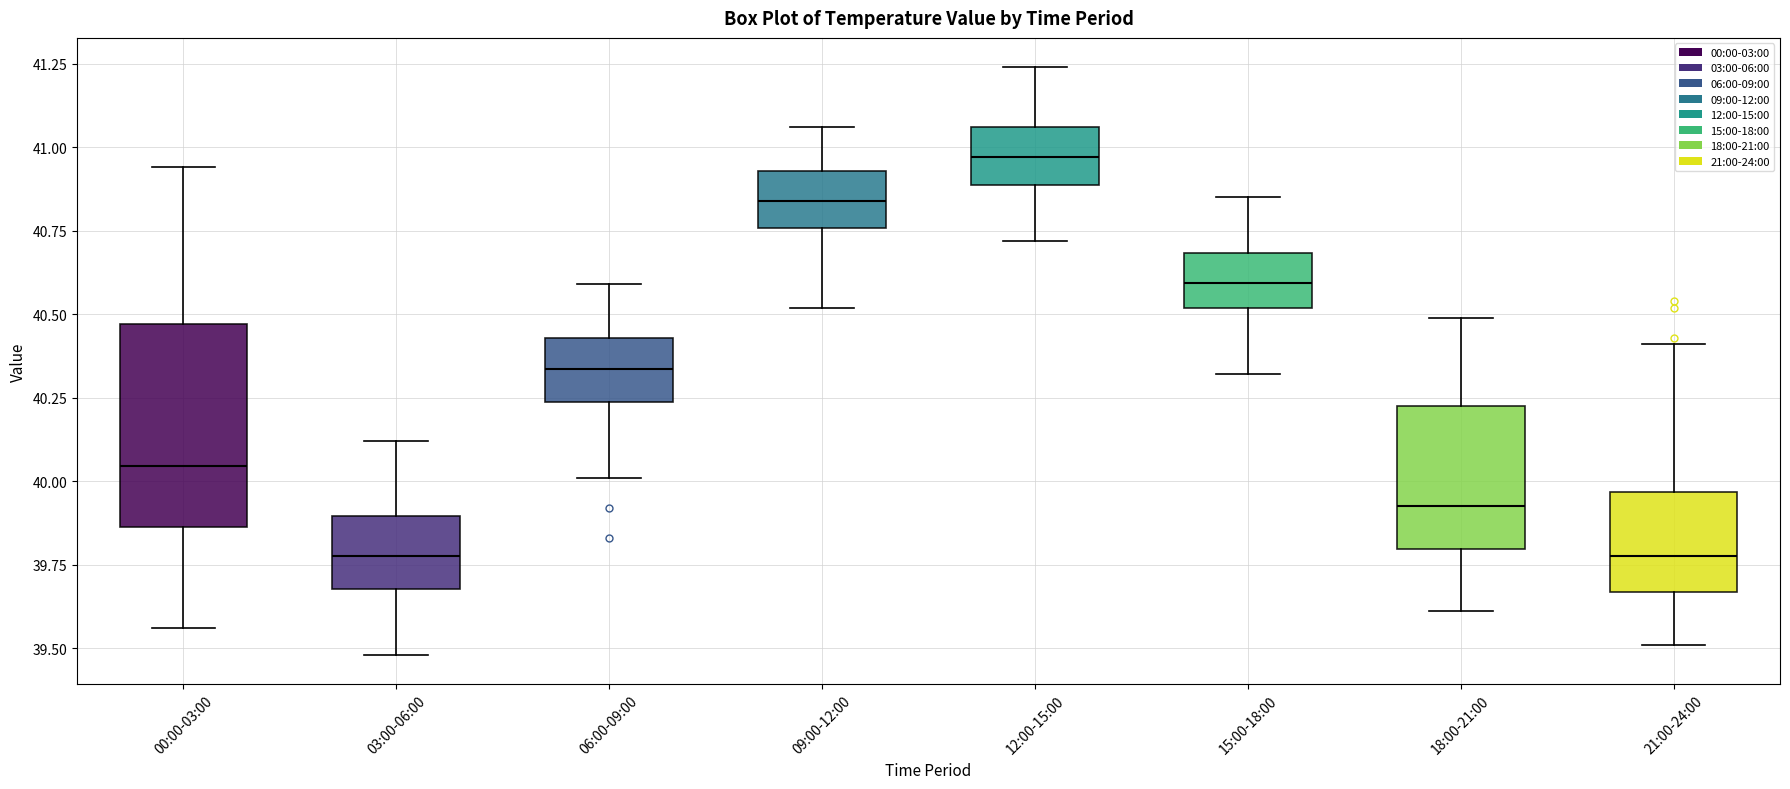

Where does the lower whisker of the box for 12:00-15:00 end on the y-axis? The values are not printed on the chart, so give them approximately, as read against the axis.

40.70